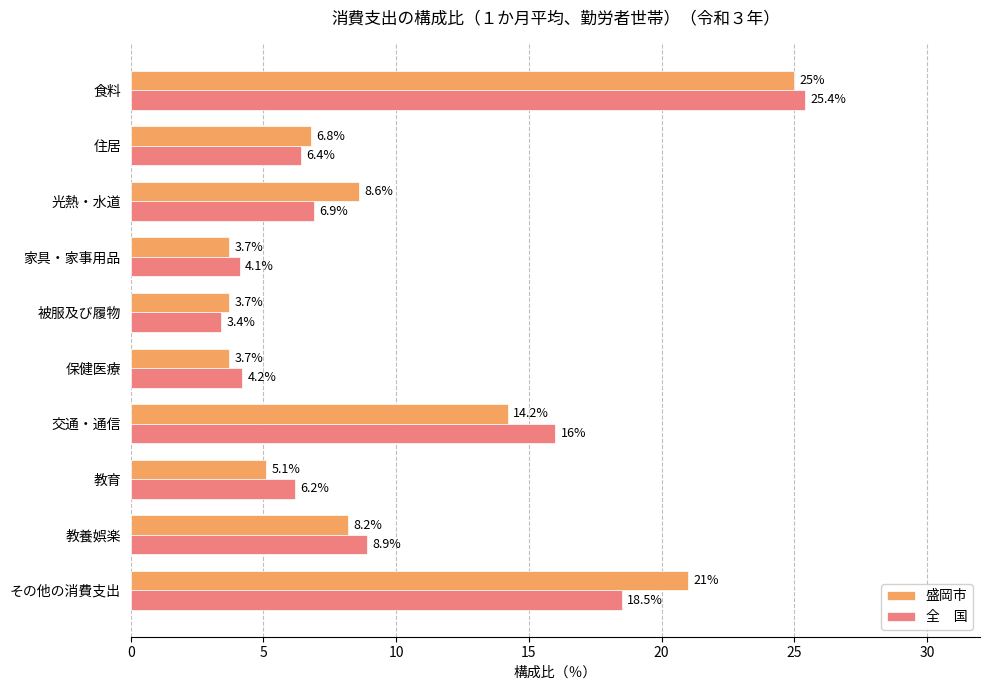

What is the spread (max minus min) of values at 保健医療?

0.5